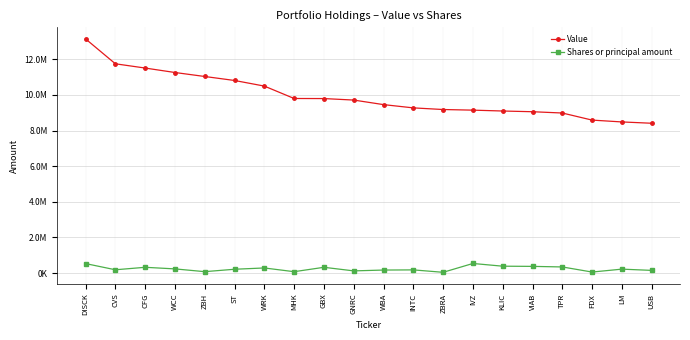

Reading left to right, extract all data points from this chart.

Value: DISCK=13147000	CVS=11750000	CFG=11511000	WCC=11261000	ZBH=11037000	ST=10813000	WRK=10498000	MHK=9802000	GBX=9798000	GNRC=9714000	WBA=9458000	INTC=9275000	ZBRA=9183000	IVZ=9148000	KLIC=9099000	VIAB=9059000	TPR=8987000	FDX=8589000	LM=8486000	USB=8412000
Shares or principal amount: DISCK=534000	CVS=186300	CFG=325450	WCC=235727	ZBH=80400	ST=216000	WRK=288000	MHK=79000	GBX=325300	GNRC=124000	WBA=171000	INTC=180000	ZBRA=44500	IVZ=540000	KLIC=387500	VIAB=377000	TPR=345000	FDX=59000	LM=222200	USB=152000